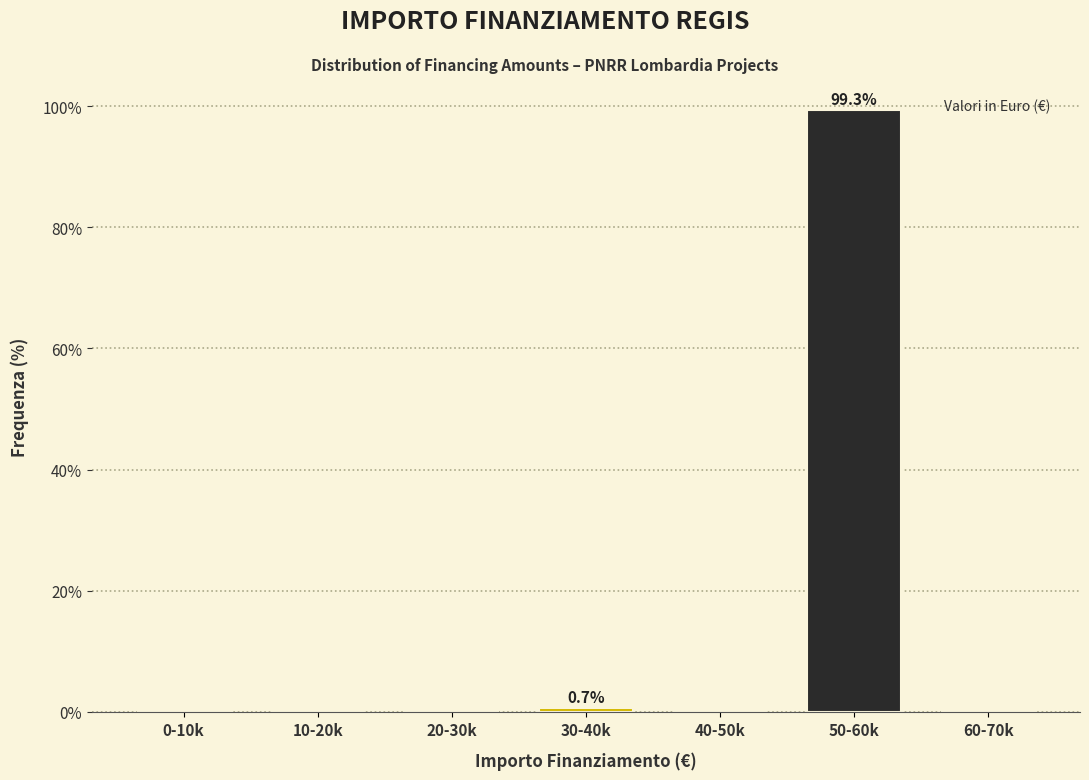

Reading right to left, what are all the values shown in this chart?

60-70k=0.0	50-60k=99.3	40-50k=0.0	30-40k=0.7	20-30k=0.0	10-20k=0.0	0-10k=0.0